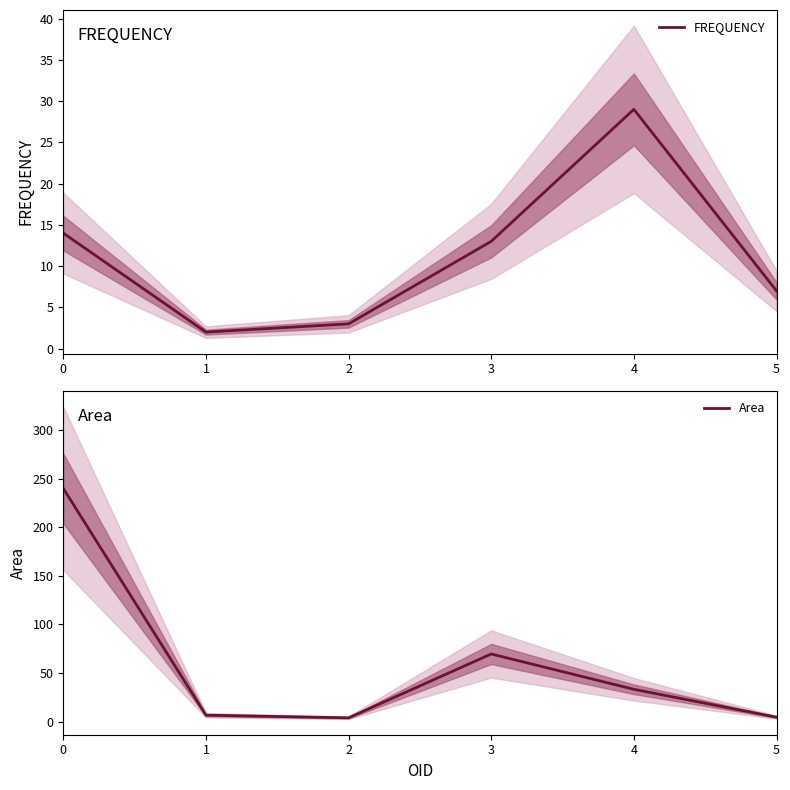

What is the greatest value displayed?

240.2